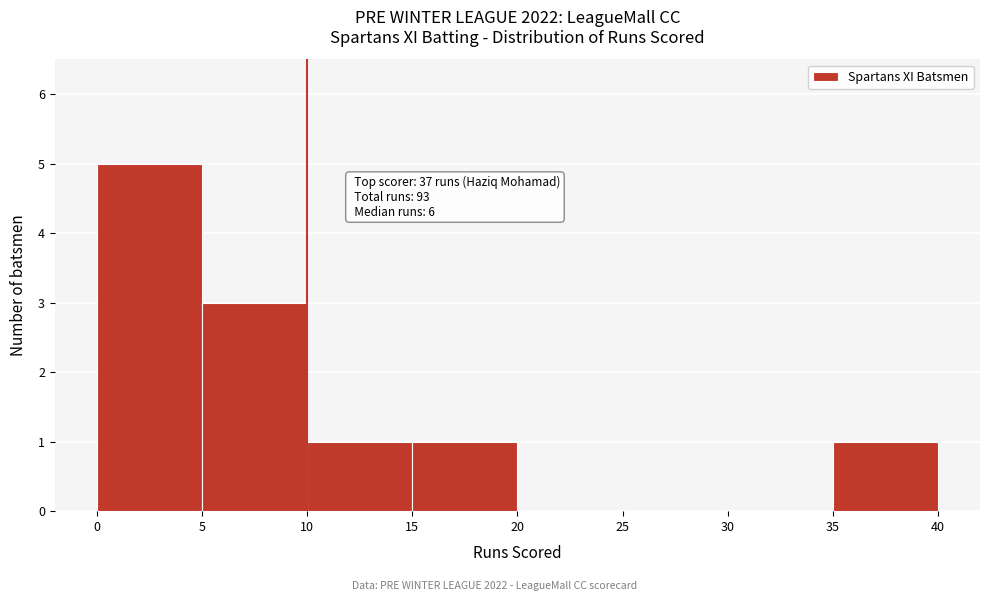

Which range on the x-axis has the tallest bar?

0 to 5